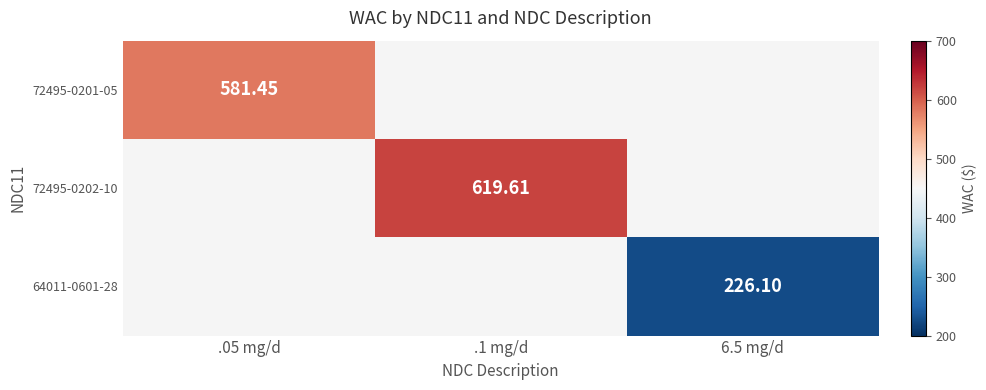

At which category does the chart reach its peak across all series?

.1 mg/d